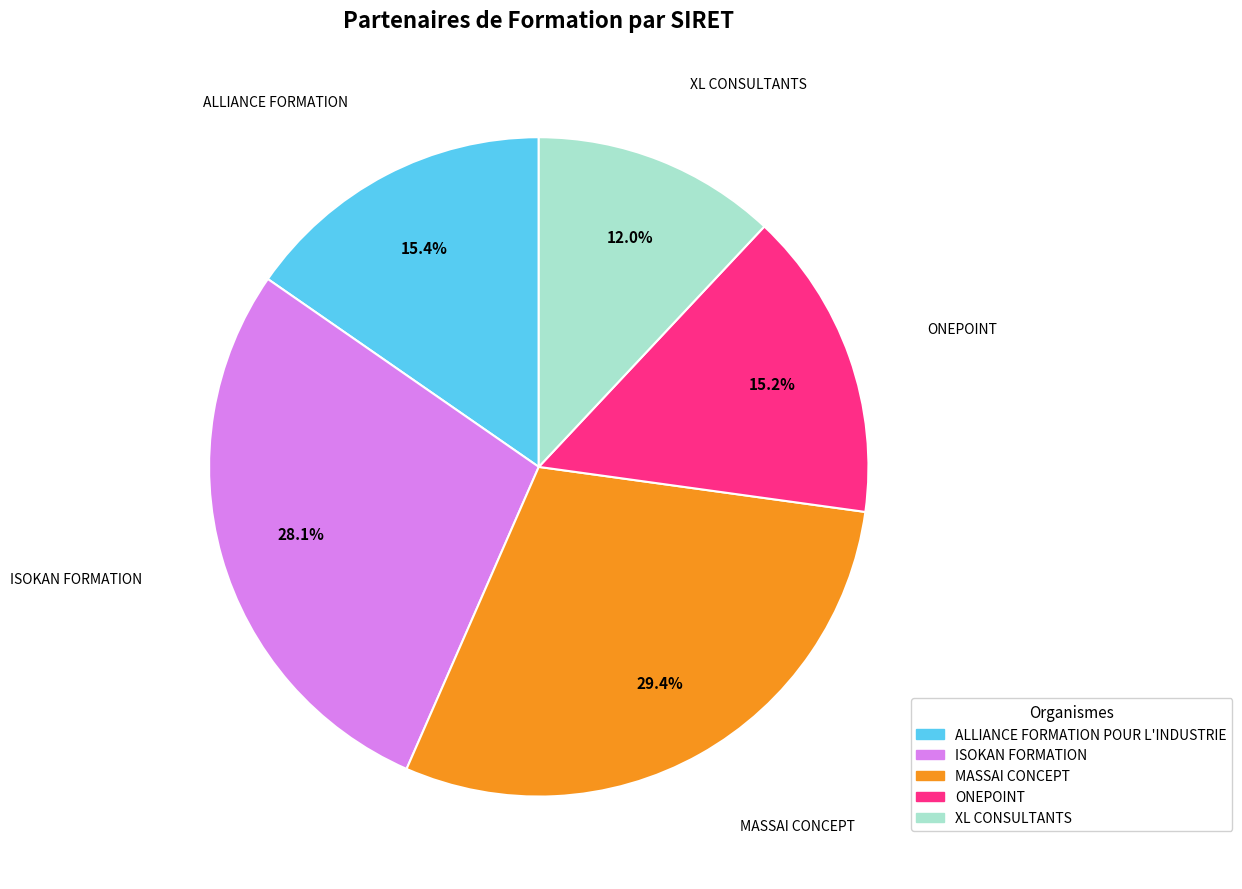

To the nearest percent, what is the difference between the MASSAI CONCEPT and ALLIANCE FORMATION POUR L'INDUSTRIE slice percentages?

14%